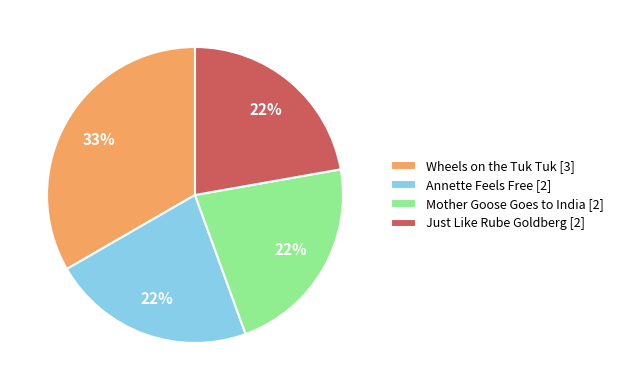

To the nearest percent, what percentage of the pie is Wheels on the Tuk Tuk?

33%